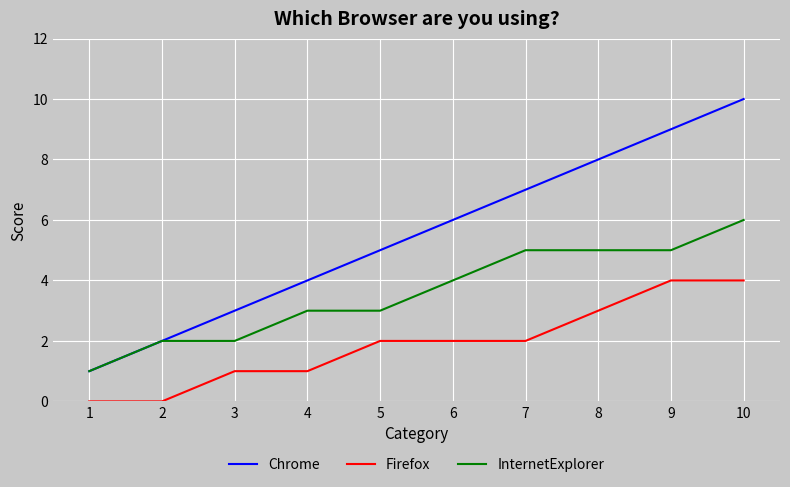

Between 4 and 7, which series saw the biggest shift?

Chrome